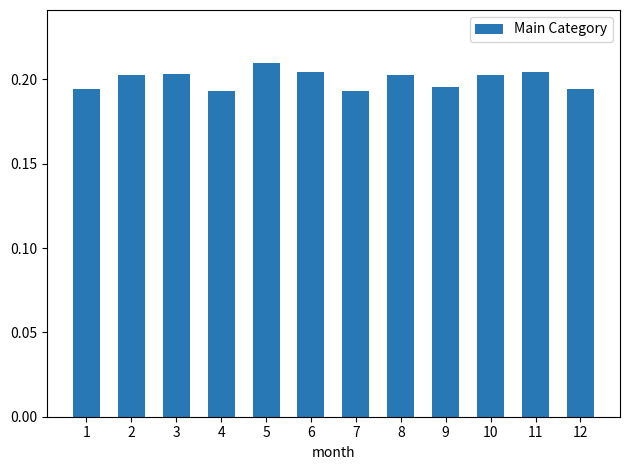

Between 6 and 12, which is larger?

6